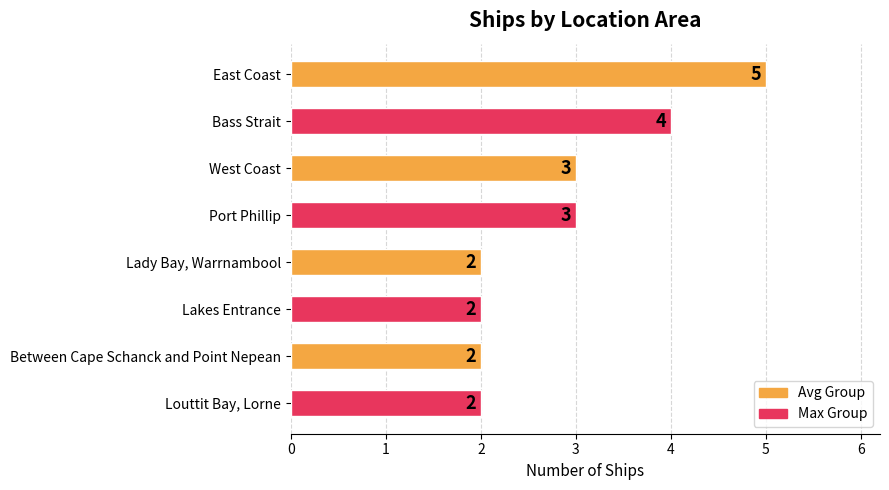

Count the values in the range 2 to 4.

7